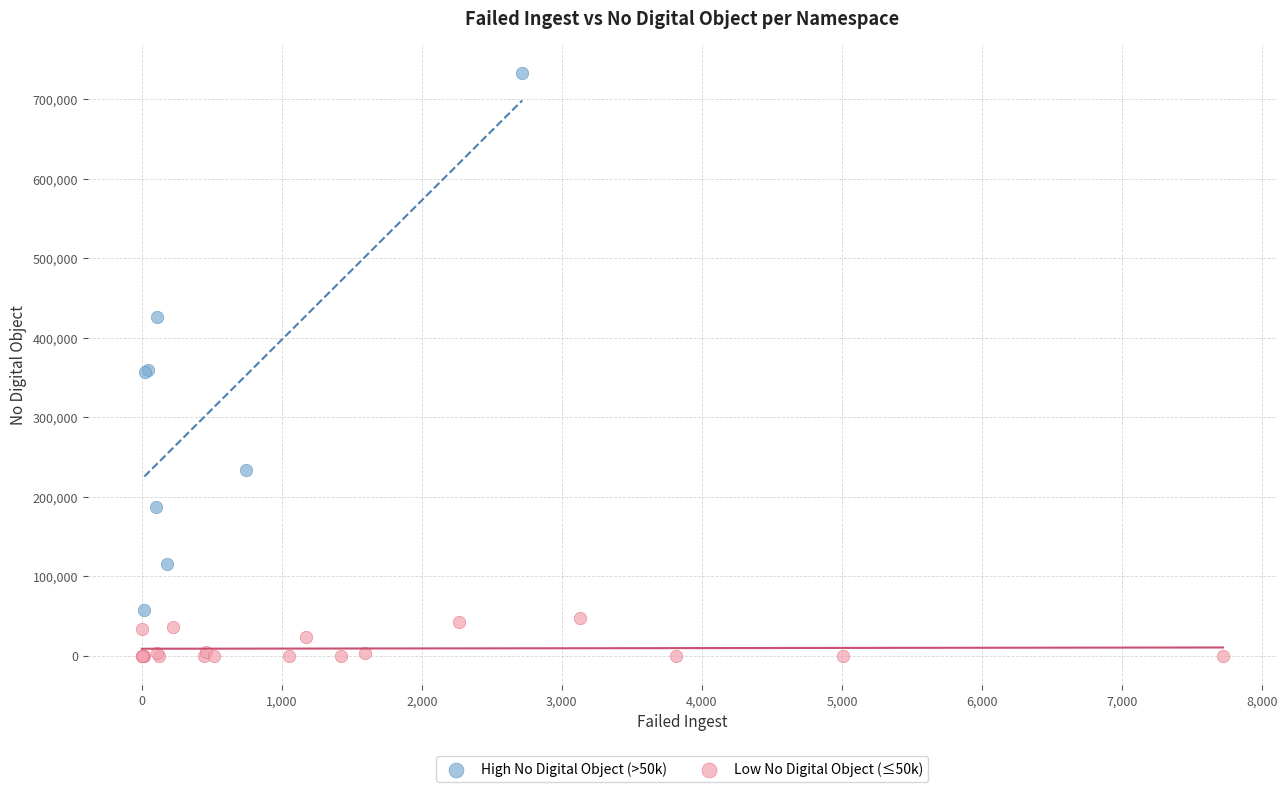

What are all the series names shown in the legend?

High No Digital Object (>50k), Low No Digital Object (≤50k)